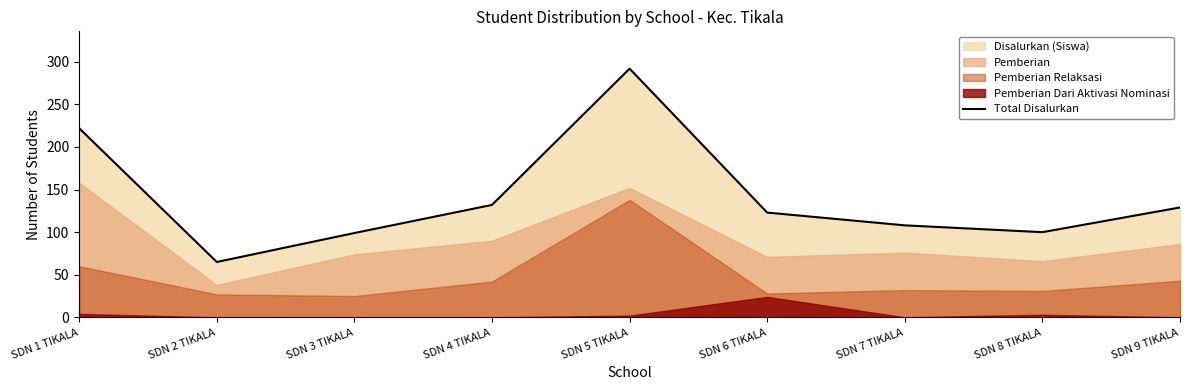

What is the difference between the maximum and minimum values?

227